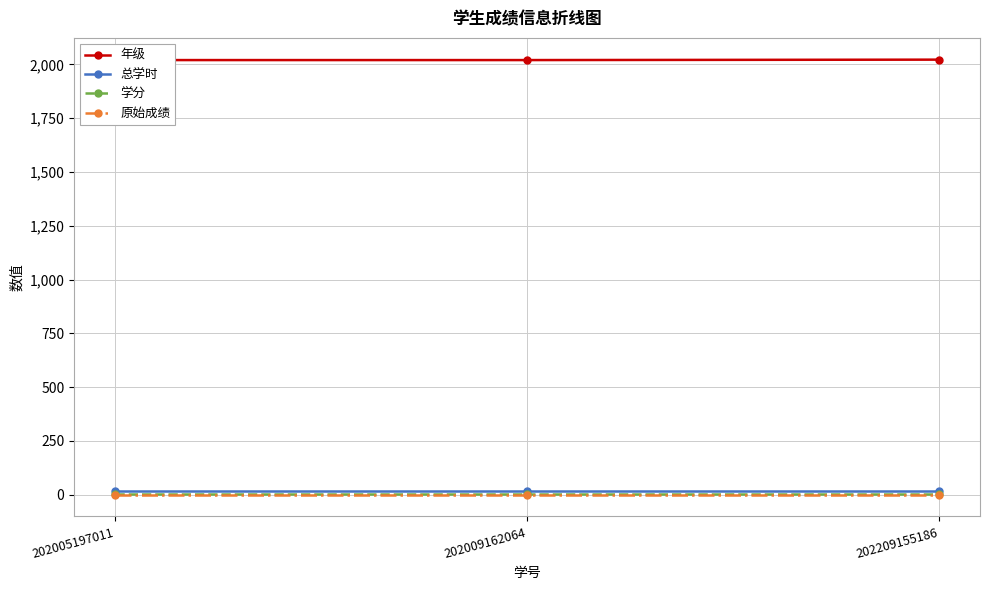

Which series changed the most between 202009162064 and 202209155186?

年级